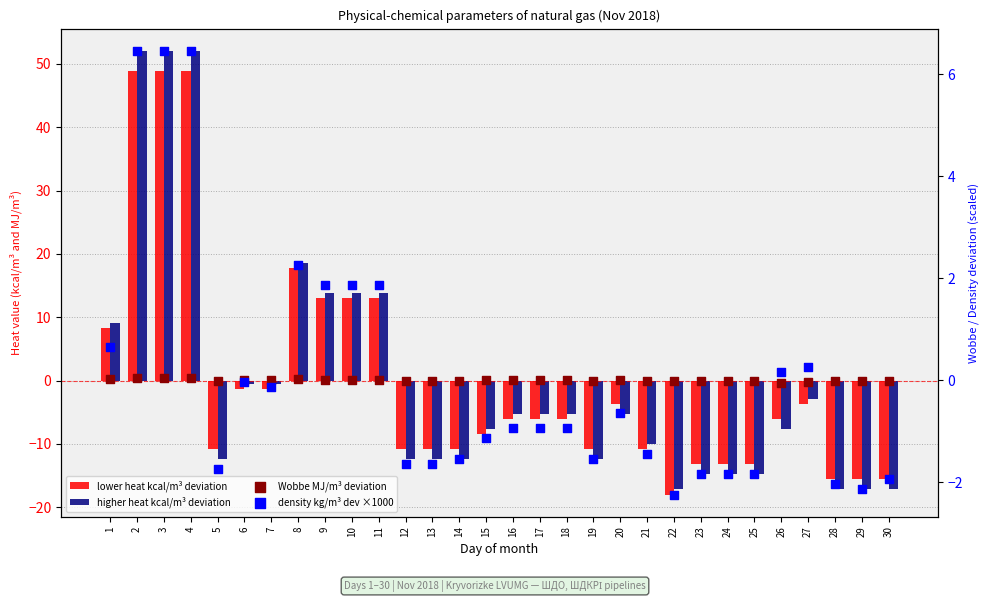

At which category is the sum across all series the highest?

2